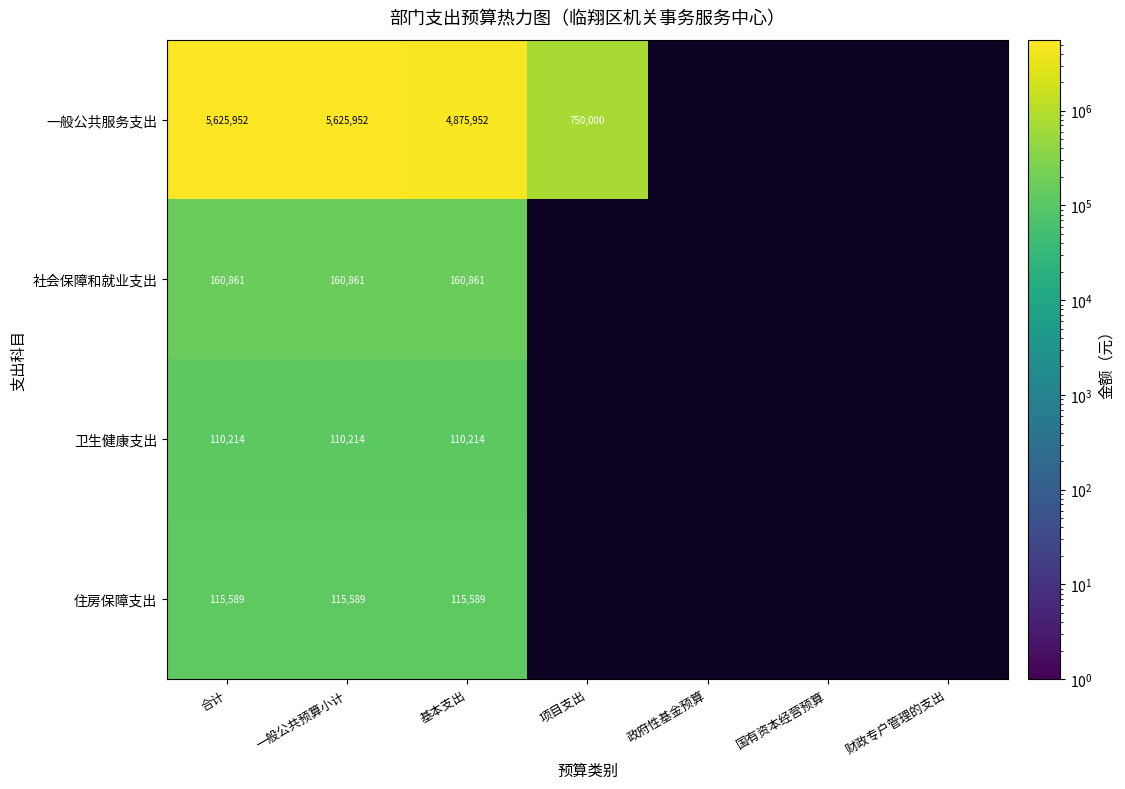

At 合计, list the series in order from largest to smallest.

一般公共服务支出, 社会保障和就业支出, 住房保障支出, 卫生健康支出